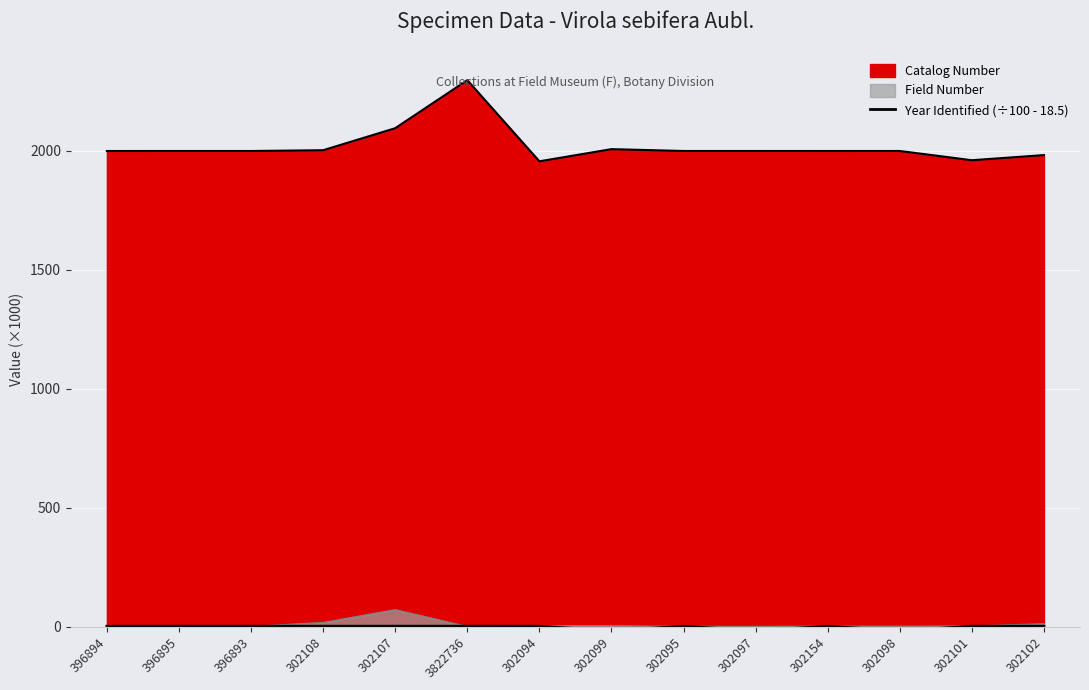

Which has a higher value, 302097 or 3822736?

3822736